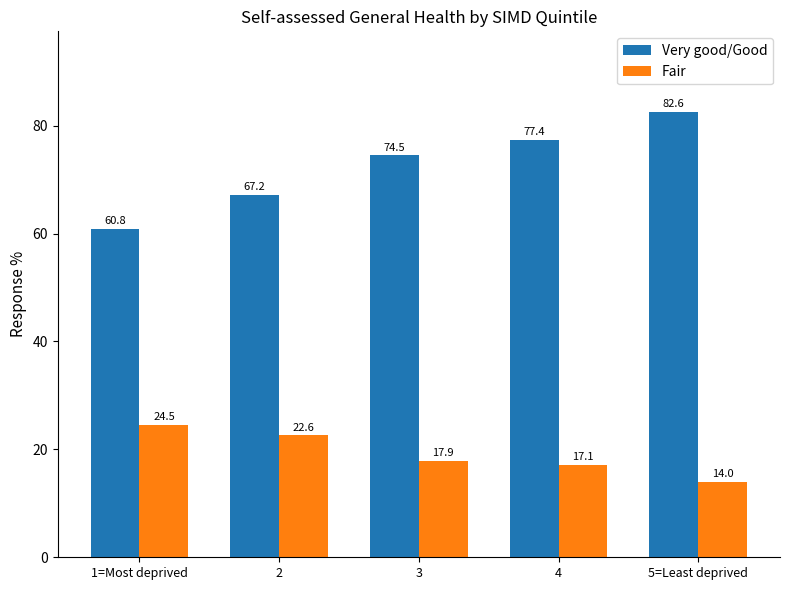

Is the value of Fair at 4 greater than the value of Very good/Good at 5=Least deprived?

No